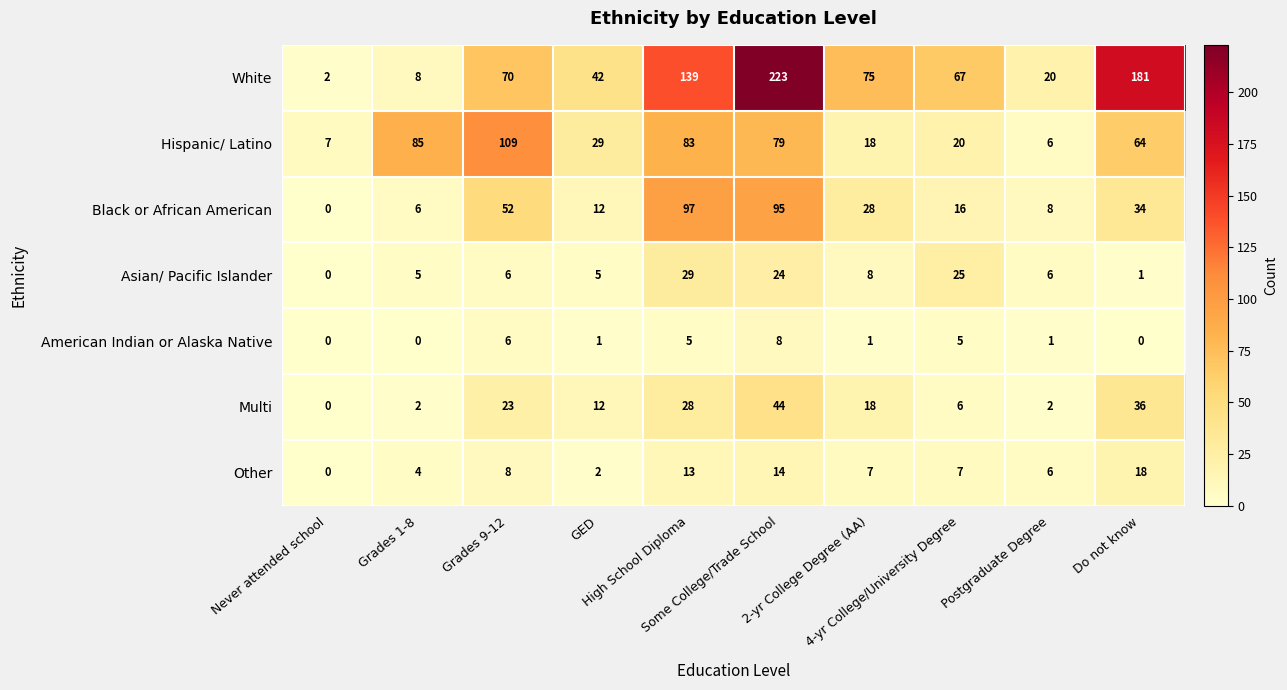

What is the sum of all Hispanic/ Latino values?

500